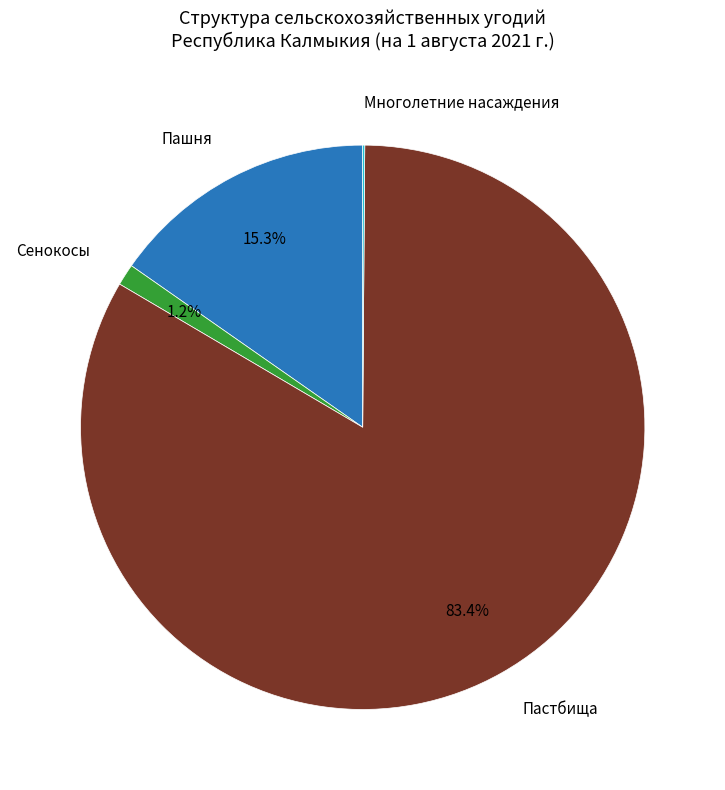

Is there a majority slice in this chart?

Yes